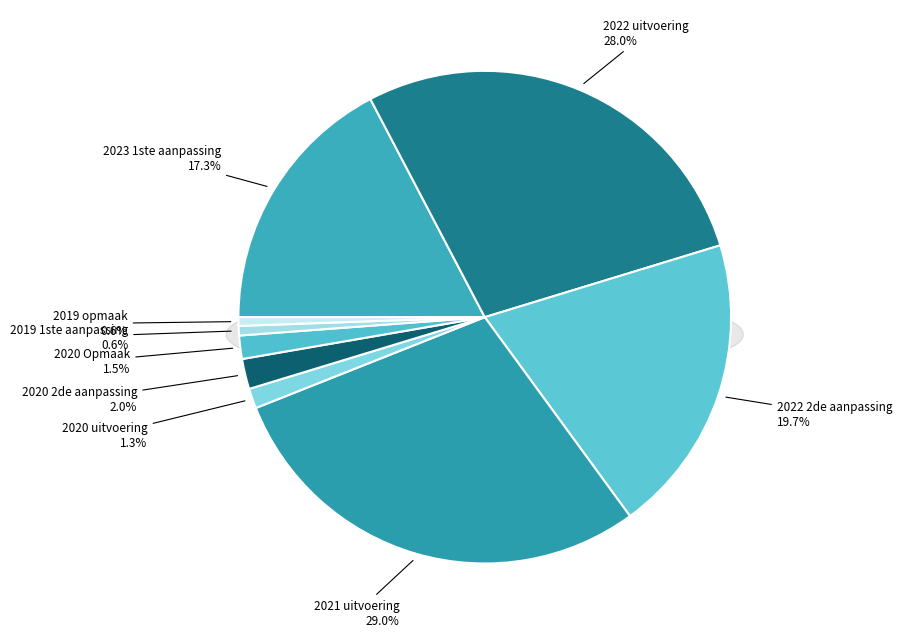

Is 2019 1ste aanpassing the majority of the pie?

No